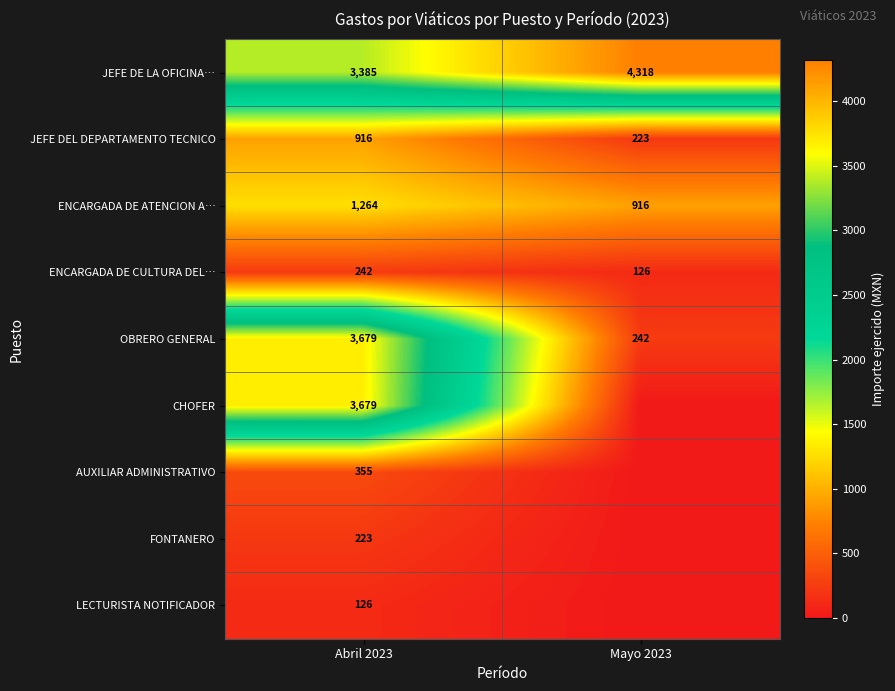

Is it true that JEFE DEL DEPARTAMENTO TECNICO equals 331.4 at Mayo 2023?

False